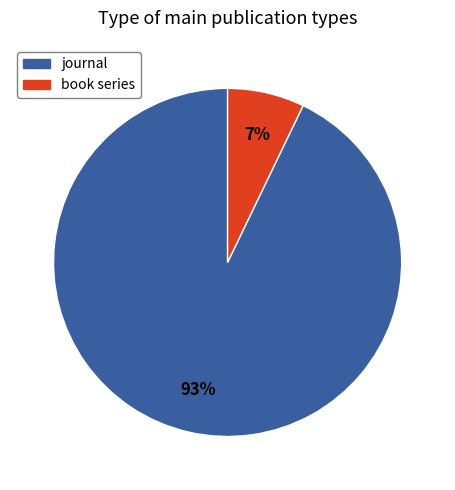

Does journal account for over 50% of the chart?

Yes